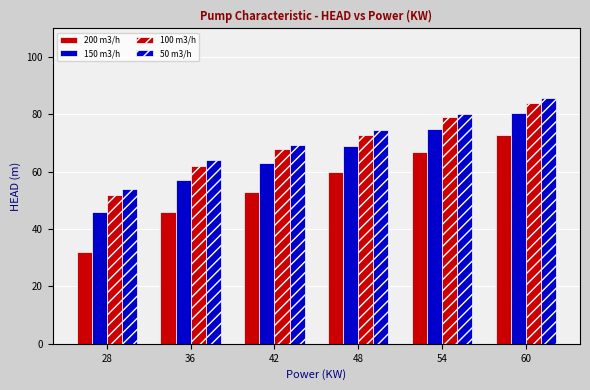

How many bars are there in total?

24